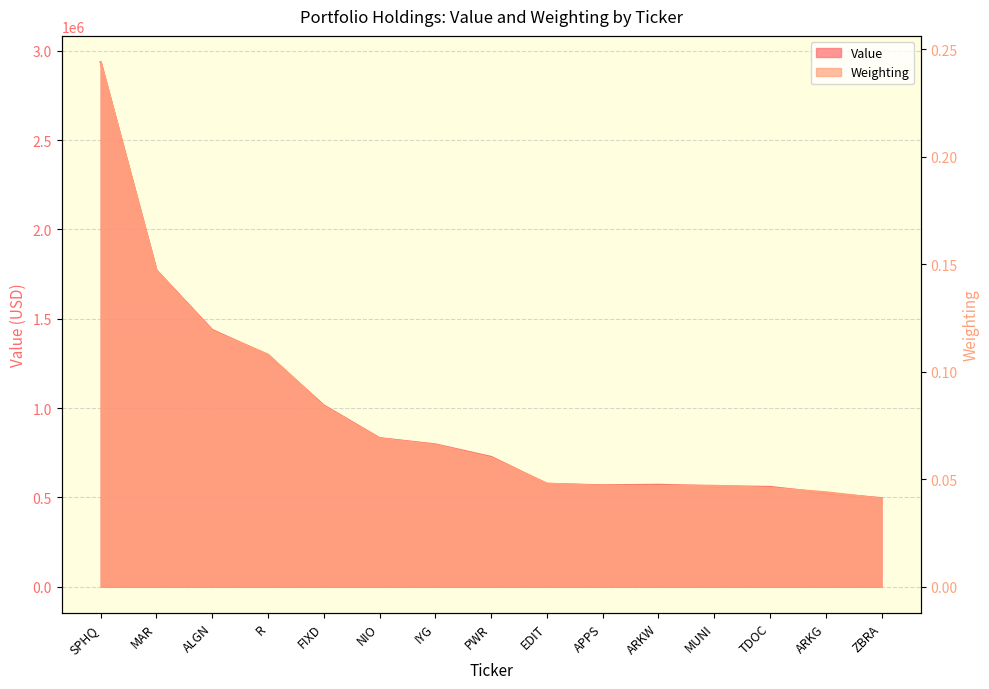

Rank the series at EDIT from lowest to highest value.

Weighting, Value